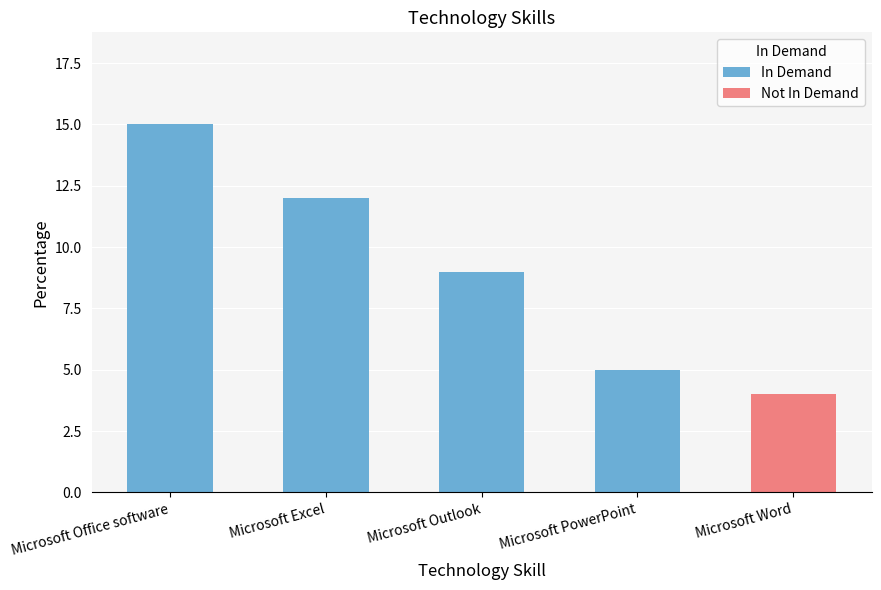

At which category is the sum across all series the highest?

Microsoft Office software